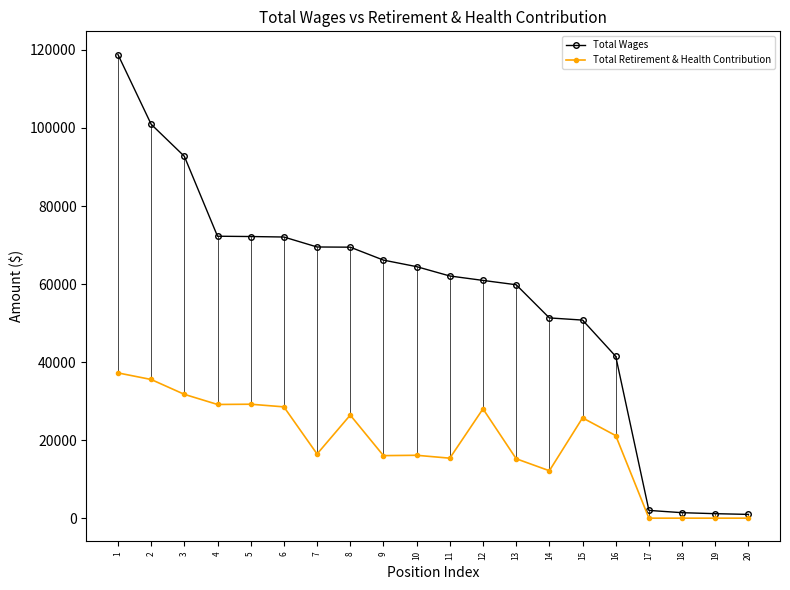

How many distinct data groups are displayed?

2